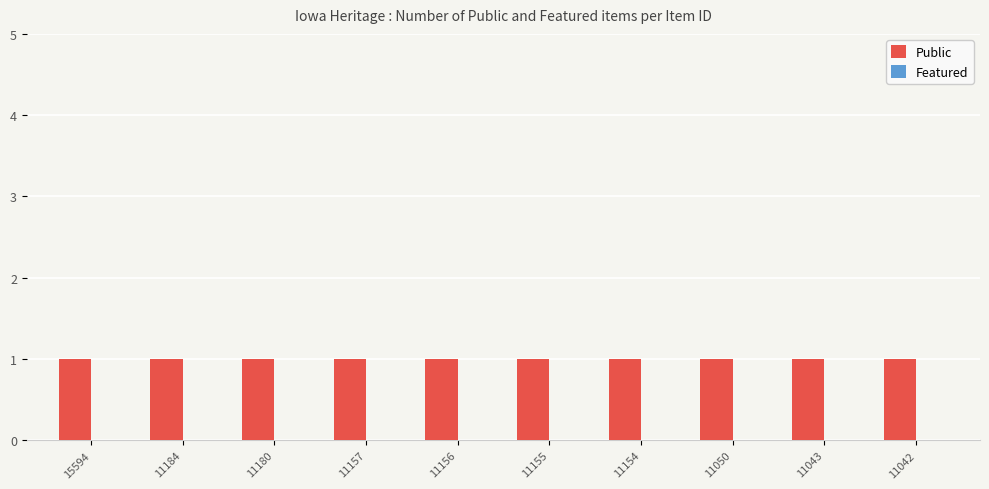

Is the value of Public at 11184 greater than the value of Featured at 11154?

Yes